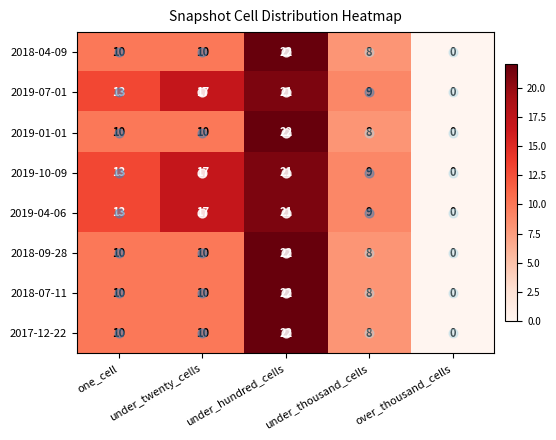

At how many categories does at least one series exceed 7?

4